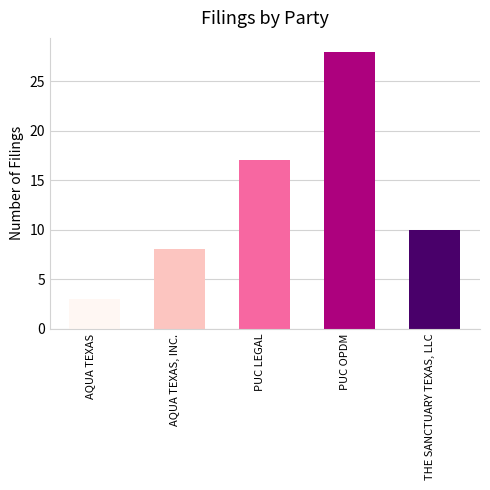

How many data points are less than 10?

2